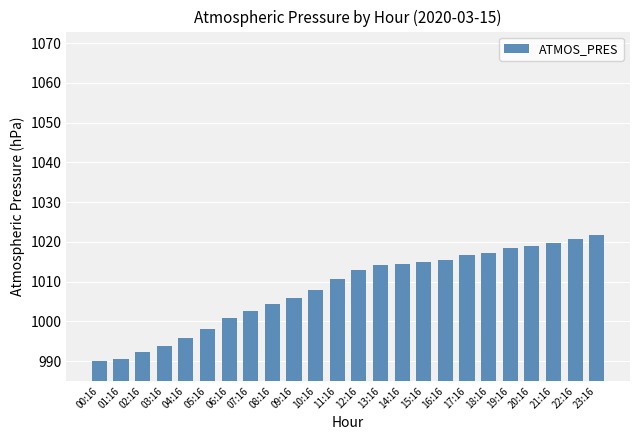

What is the value of the 10th bar from the left?

1005.9